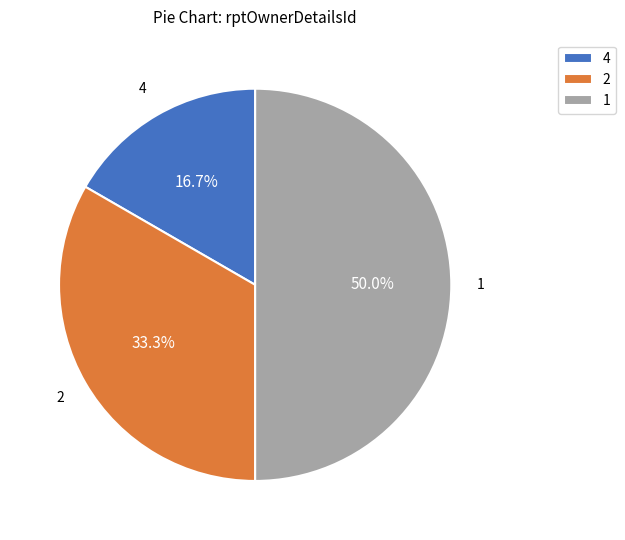

Rank the categories by value from lowest to highest.

4, 2, 1